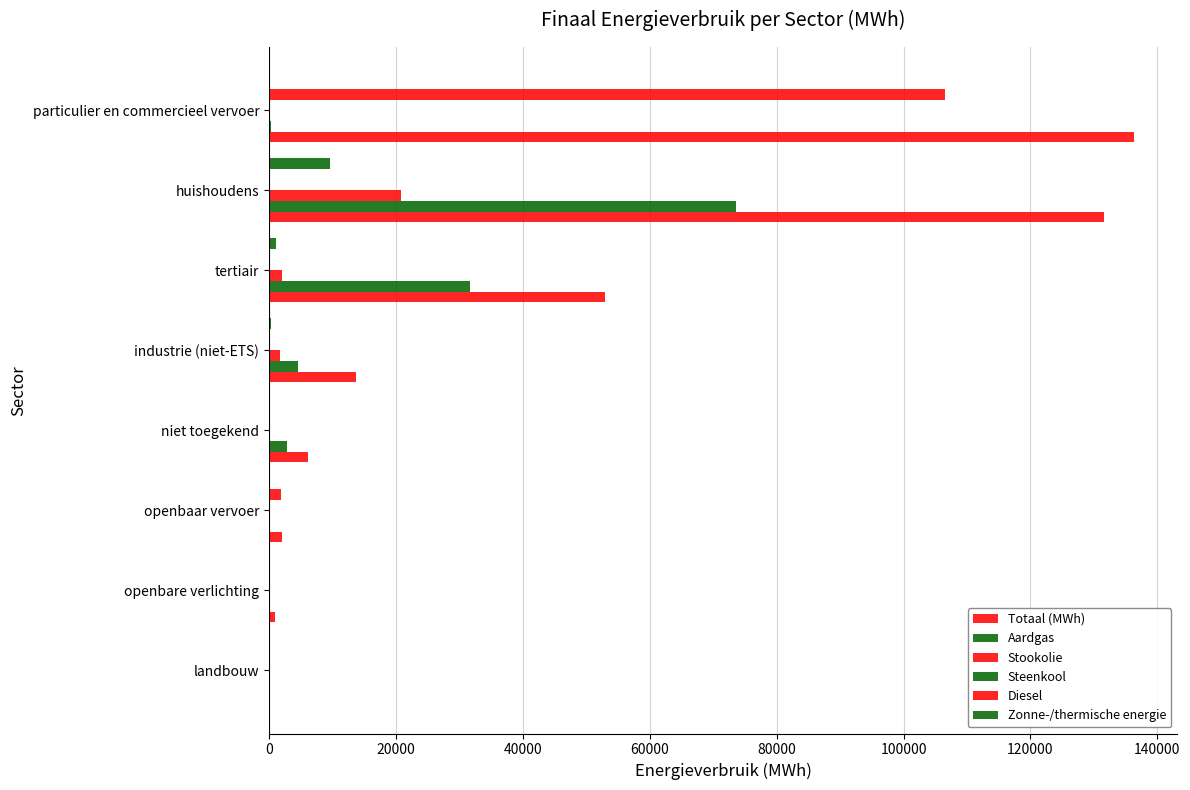

Reading left to right, what are all the values shown in this chart?

Totaal (MWh): 27.7	998.8	2028.5	6118.4	13635.7	52910.3	131524.8	136339.3
Aardgas: 8.5	0.0	0.0	2842.0	4584.3	31672.8	73646.4	239.4
Stookolie: 14.0	0.0	0.0	0.0	1784.2	2042.6	20781.2	0.0
Steenkool: 1.1	0.0	0.0	0.0	37.9	0.0	83.0	0.0
Diesel: 0.0	0.0	1895.2	0.0	0.0	0.0	0.0	106569.5
Zonne-/thermische energie: 0.0	0.0	0.0	0.0	277.8	1045.1	9540.0	0.0